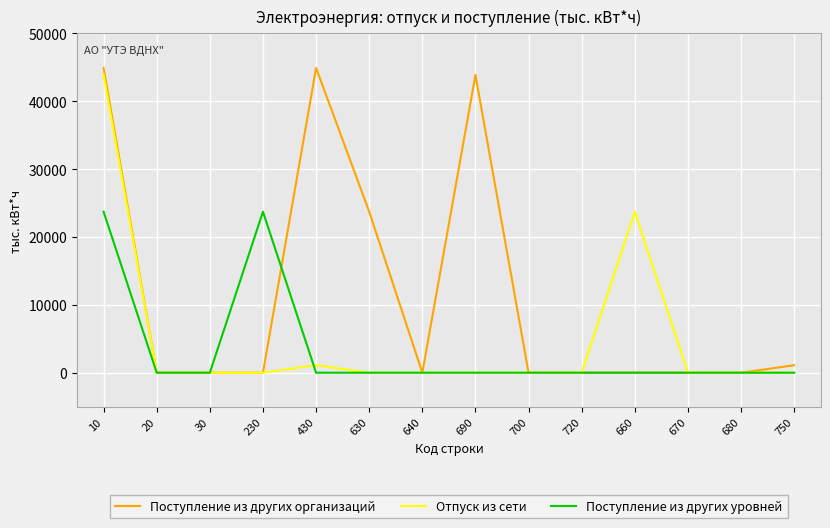

Between 30 and 660, which series saw the biggest shift?

Отпуск из сети